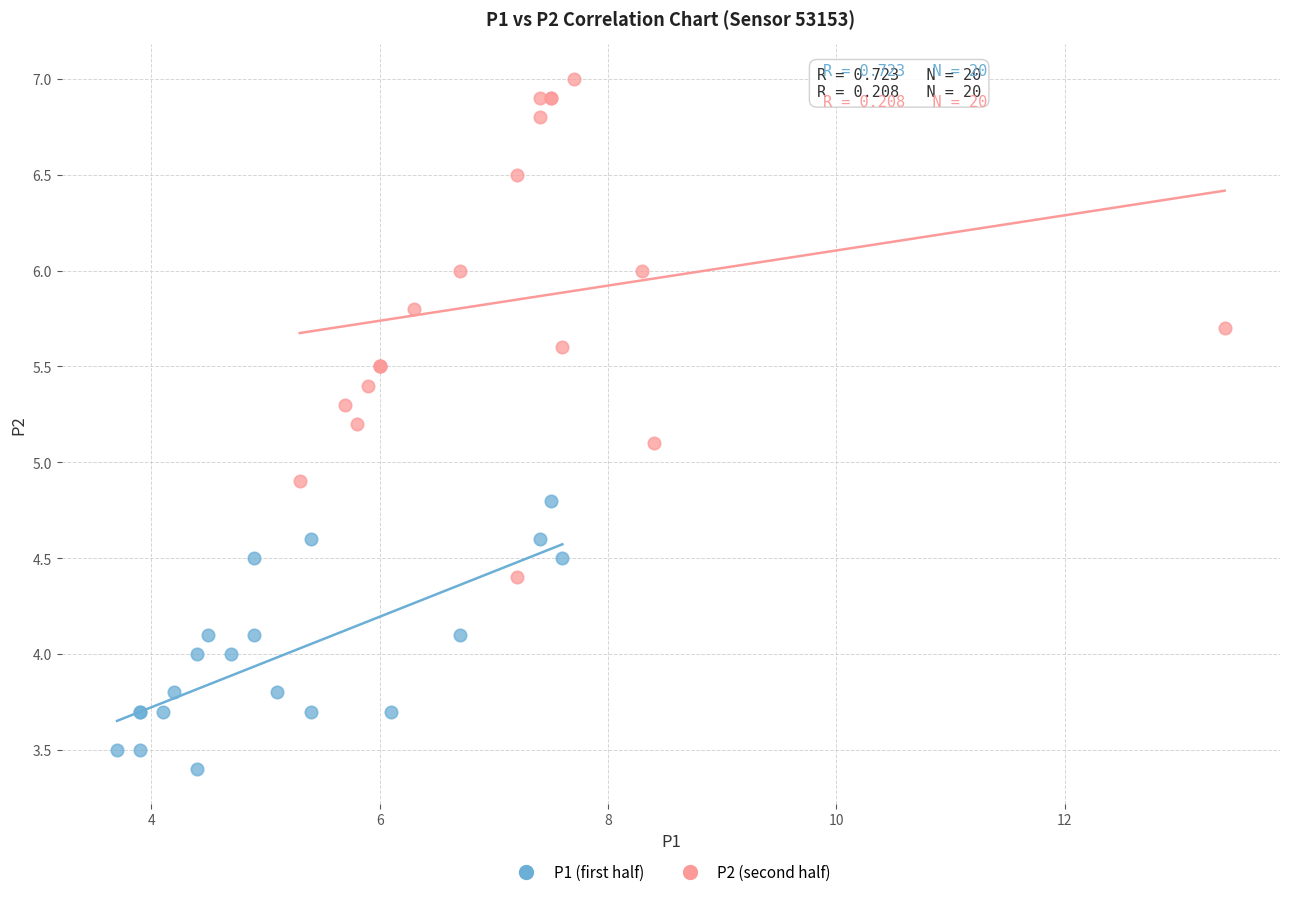

Which series has the widest spread of Y values?

P2 (second half)